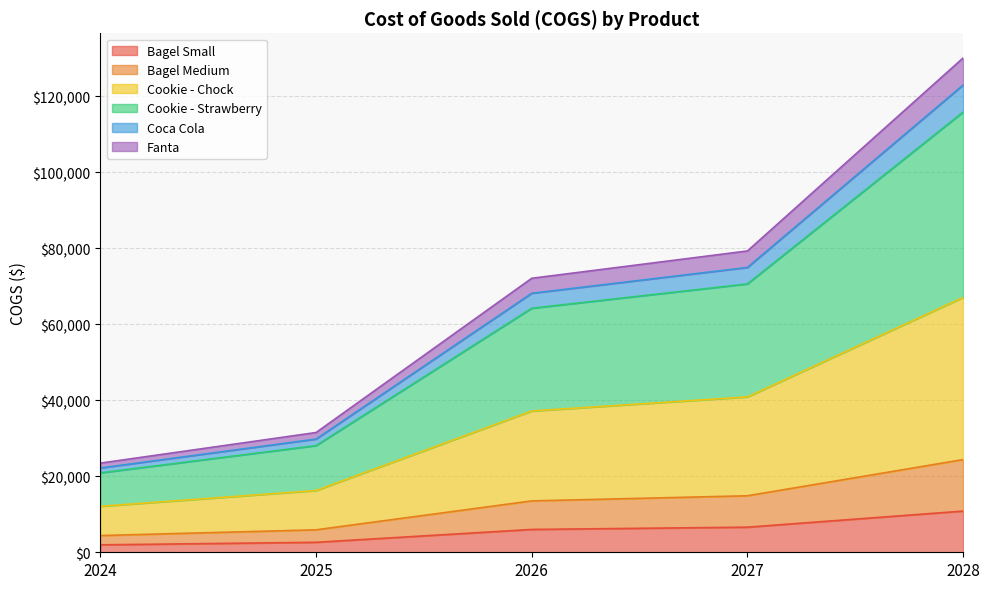

What are all the series names shown in the legend?

Bagel Small, Bagel Medium, Cookie - Chock, Cookie - Strawberry, Coca Cola, Fanta